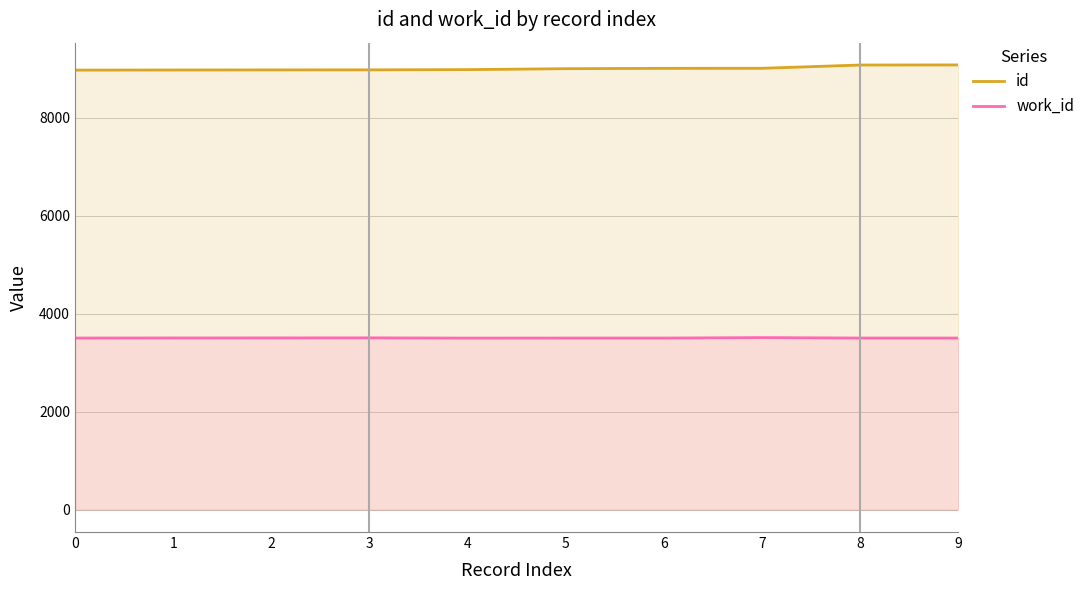

Count the work_id values in the range 3506 to 3509.

7